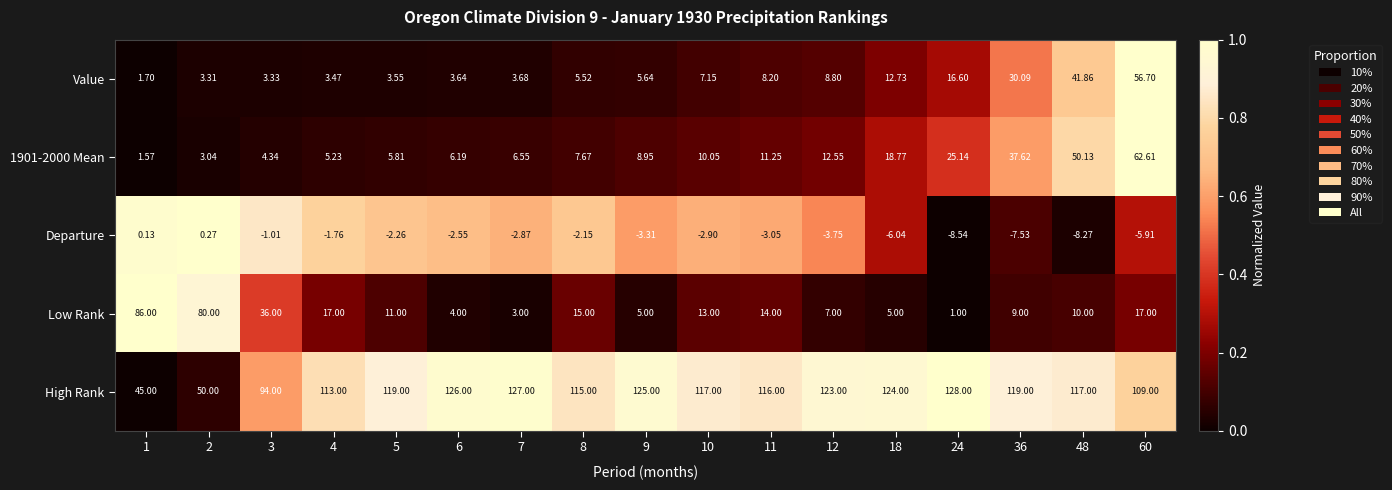

Count the number of data series in this chart.

5